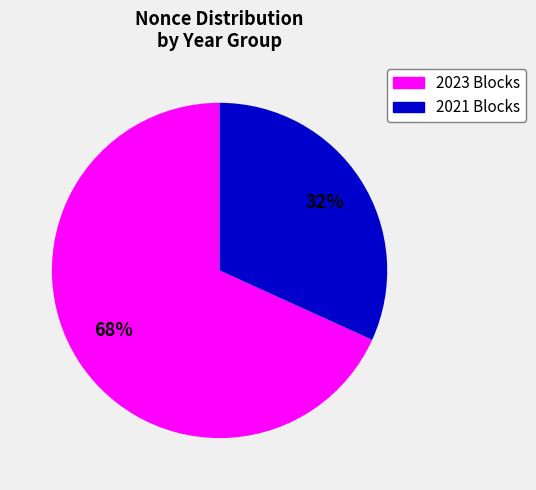

Does any single category account for the majority?

Yes